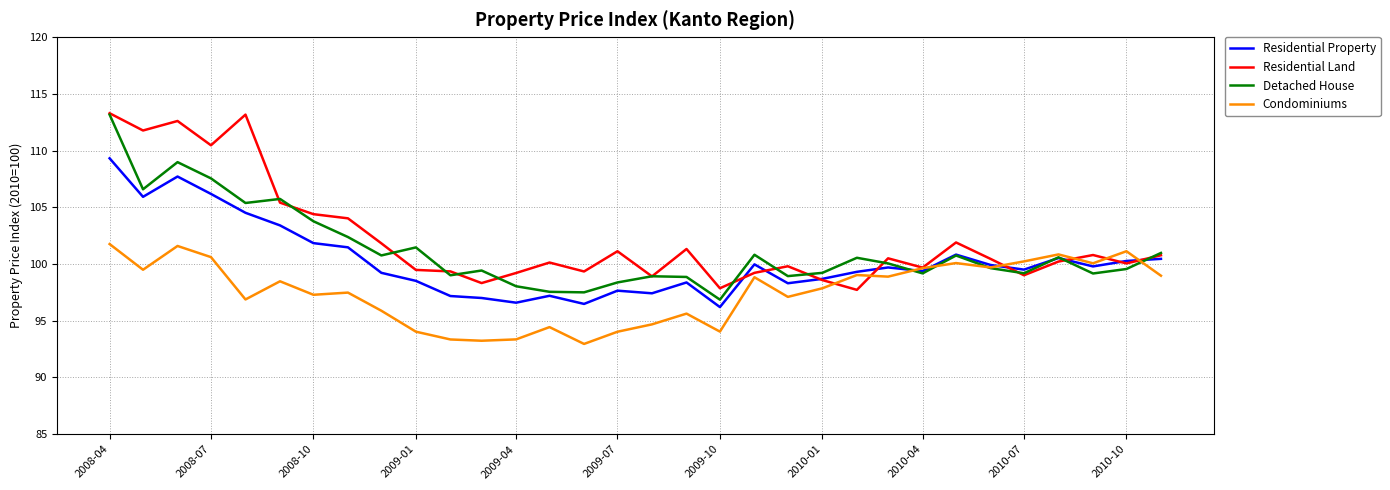

What is the minimum value shown in the chart?

93.0